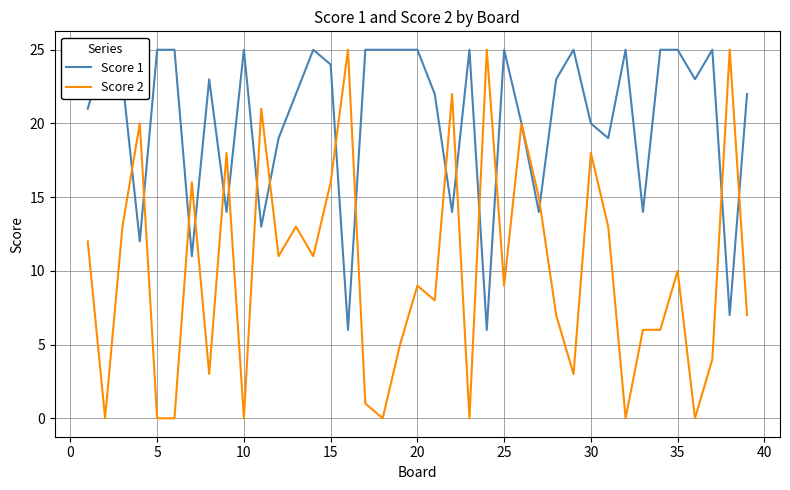

What is the highest value of the Score 2 series?

25